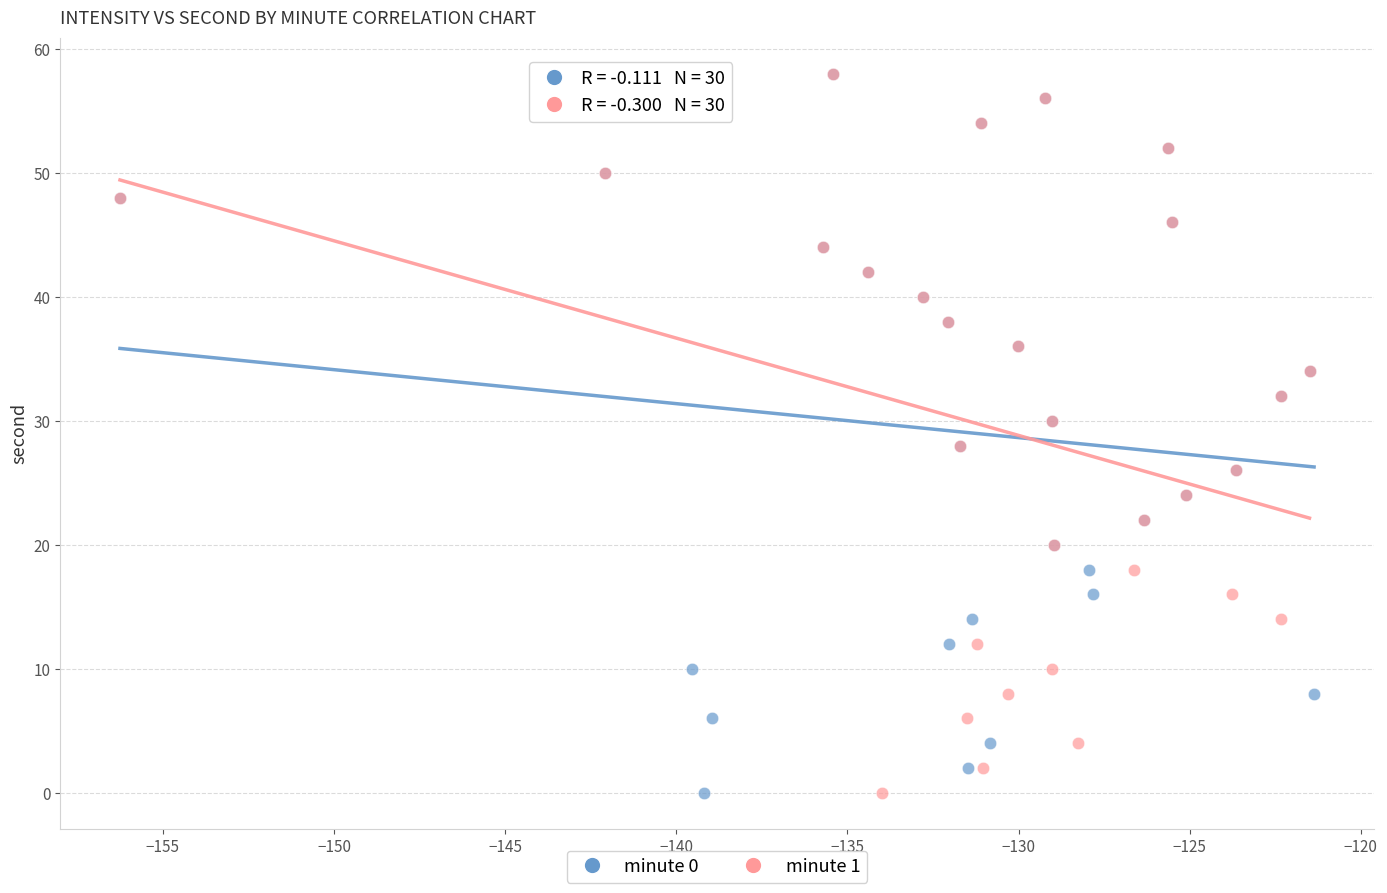

What are all the series names shown in the legend?

minute 0, minute 1